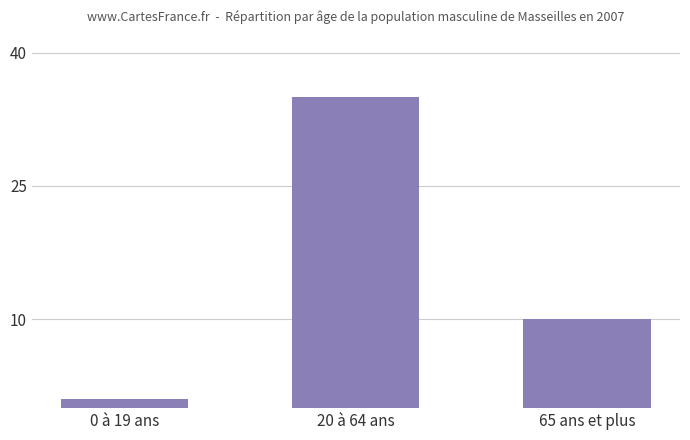

Reading left to right, list all the values displayed in this chart.

0 à 19 ans=1	20 à 64 ans=35	65 ans et plus=10